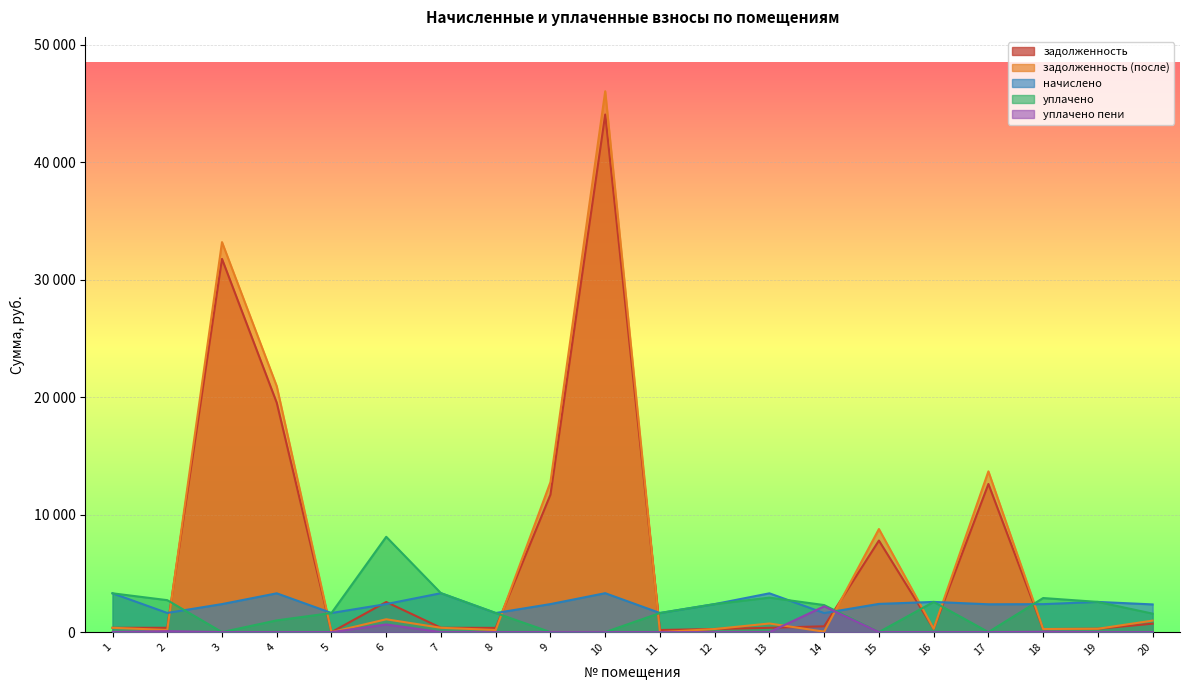

The value of задолженность (после) at 5 is 0.0. True or false?

True